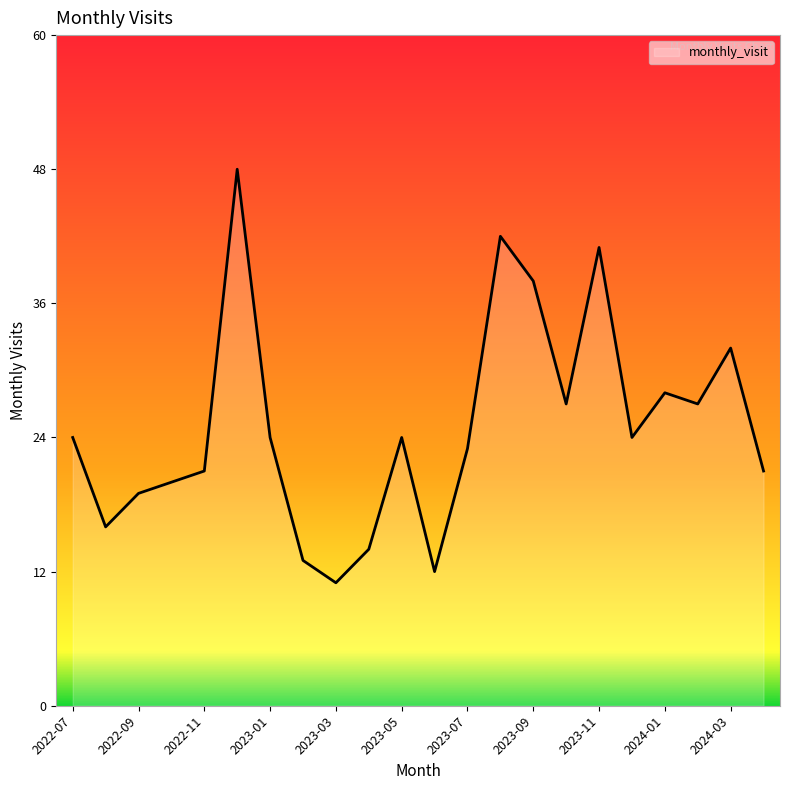

What is the greatest value displayed?

48